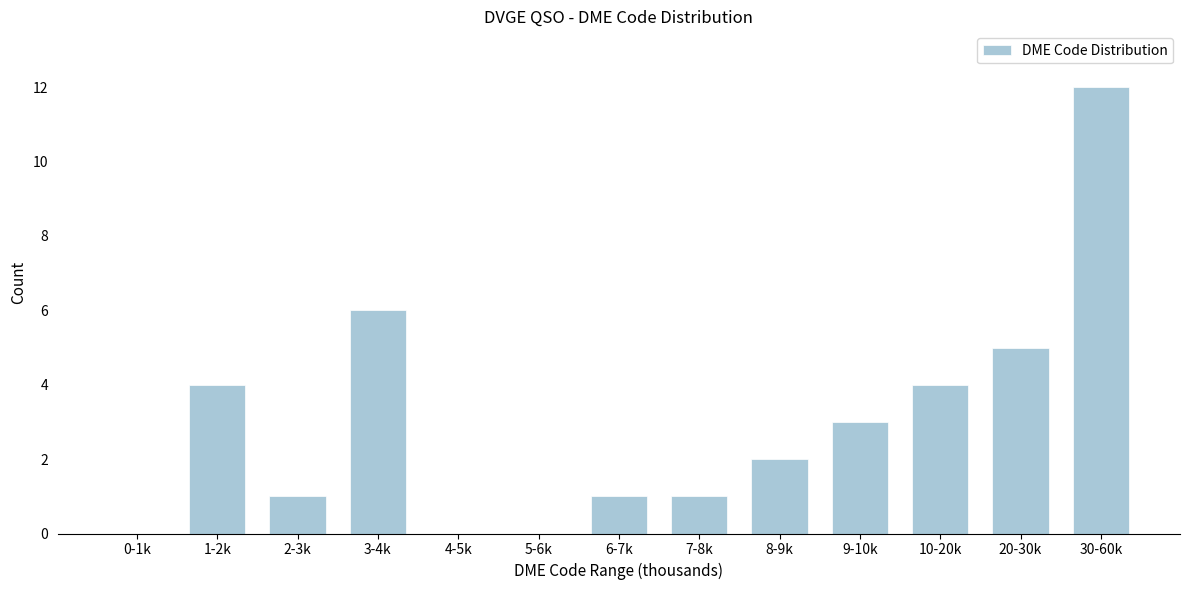

Reading left to right, transcribe all the data shown in this chart.

0-1k=0	1-2k=4	2-3k=1	3-4k=6	4-5k=0	5-6k=0	6-7k=1	7-8k=1	8-9k=2	9-10k=3	10-20k=4	20-30k=5	30-60k=12